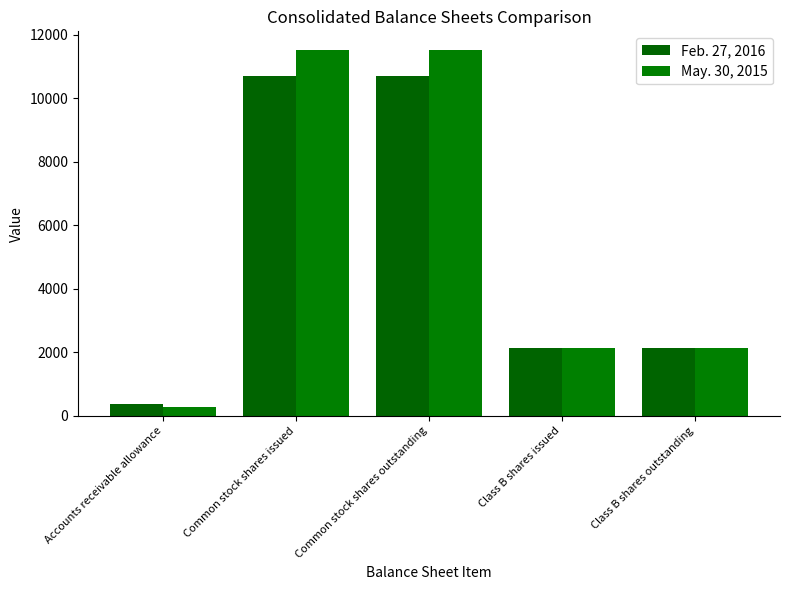

What is the average value of the Feb. 27, 2016 series?

5210